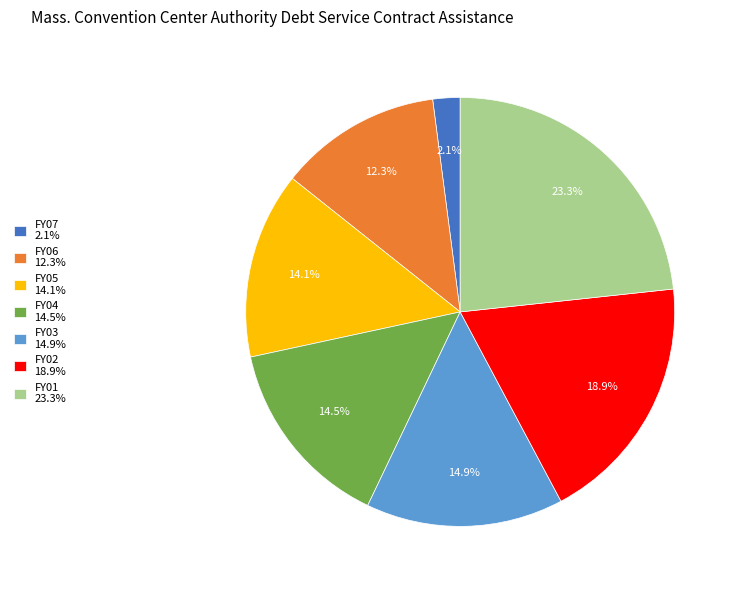

Which has a higher value, FY06 or FY02?

FY02